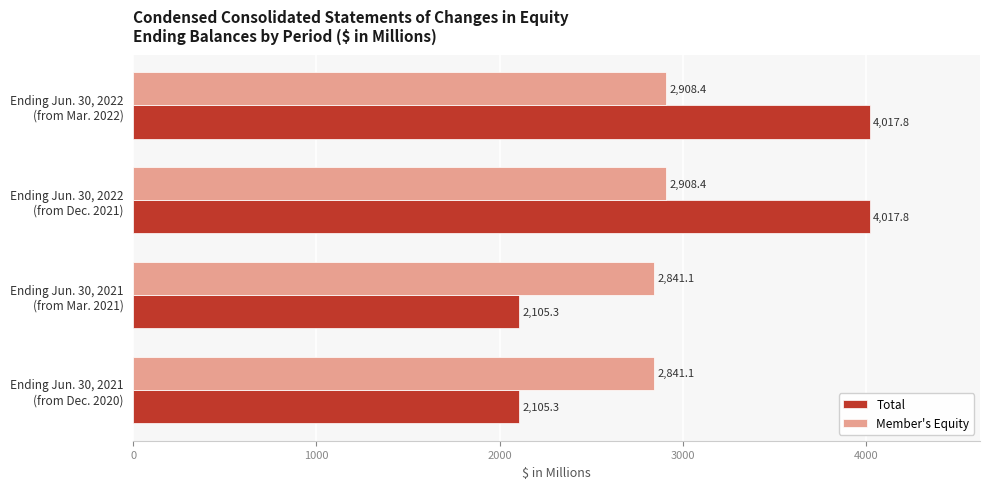

Which series has the largest range (max minus min)?

Total